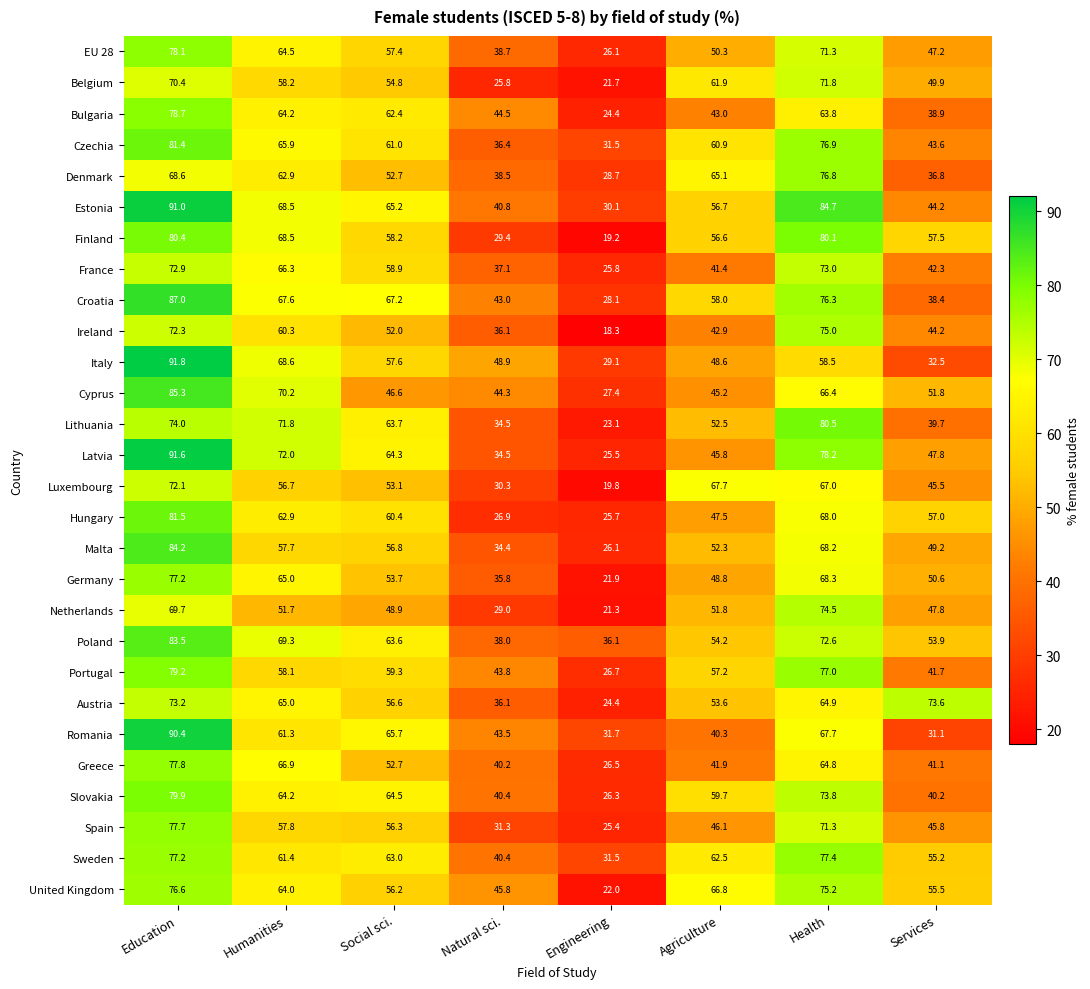

At which label is United Kingdom closest to 49?

Natural sci.